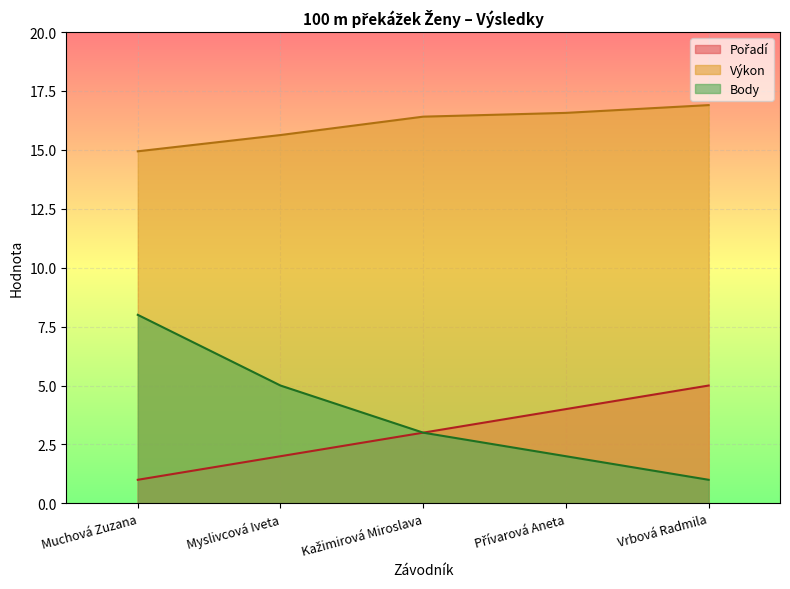

Which has a higher value, Kažimirová Miroslava or Myslivcová Iveta?

Kažimirová Miroslava